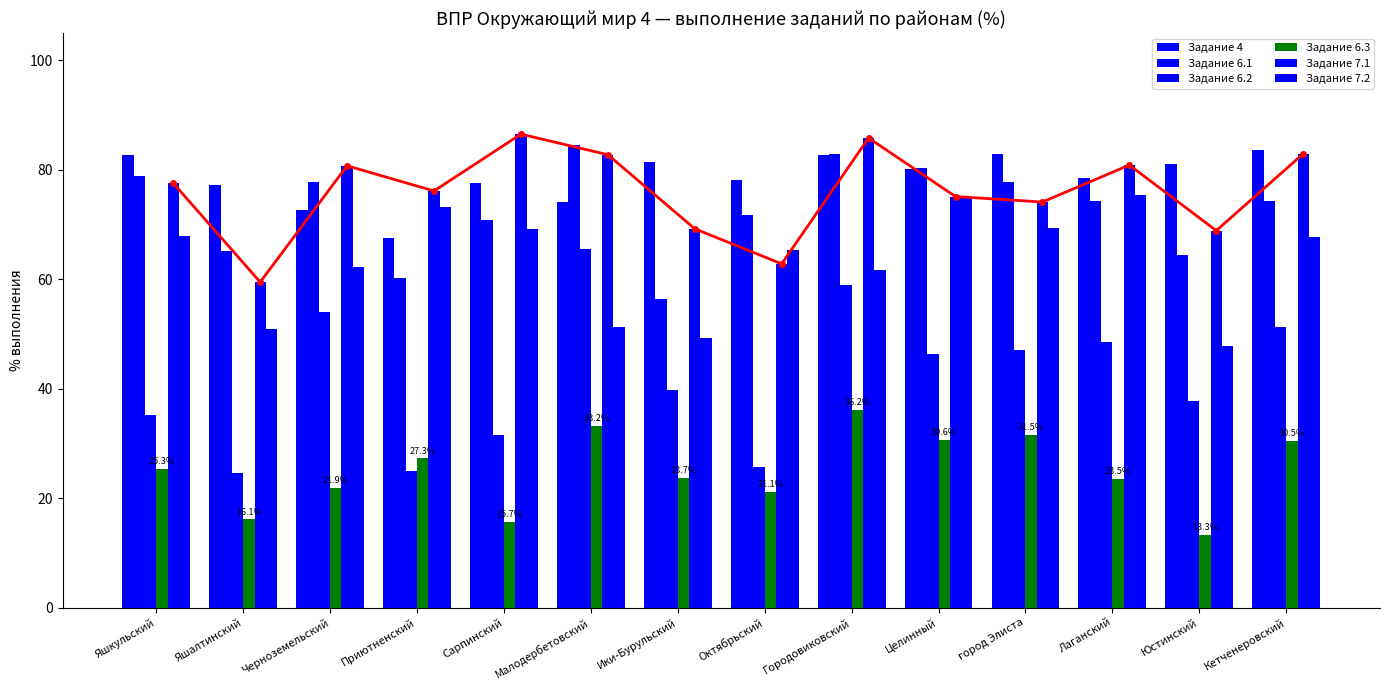

Is the value of Задание 6.1 at Городовиковский greater than the value of Задание 6.2 at Черноземельский?

Yes